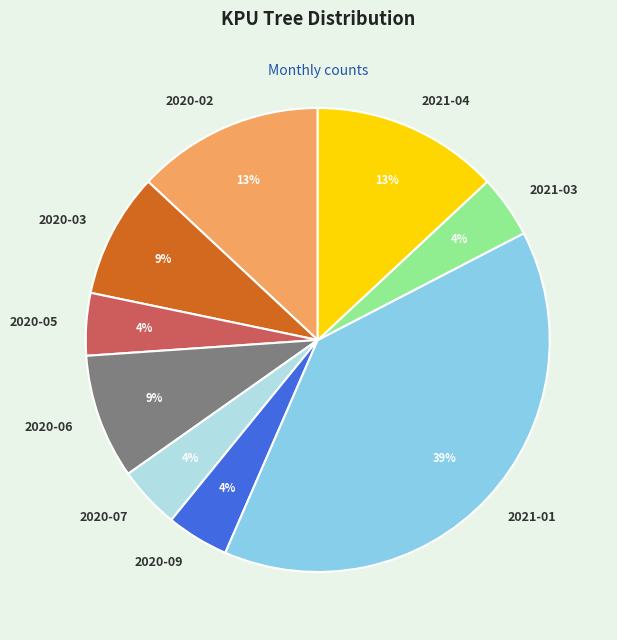

The 2021-04 slice represents 13% of the pie. True or false?

True